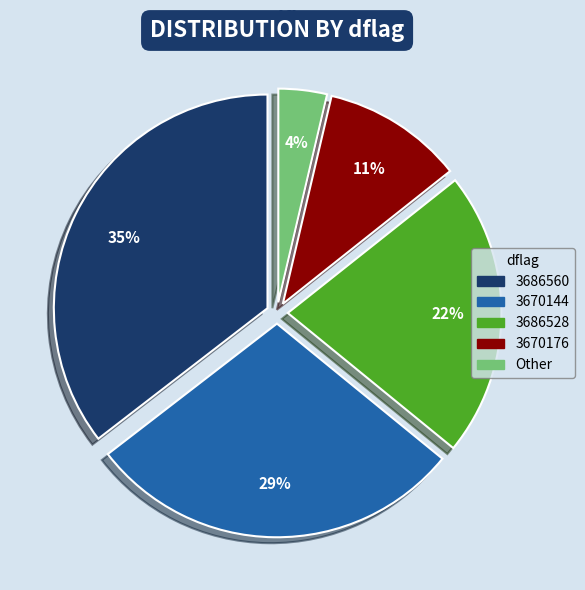

How many slices are in this pie chart?

5